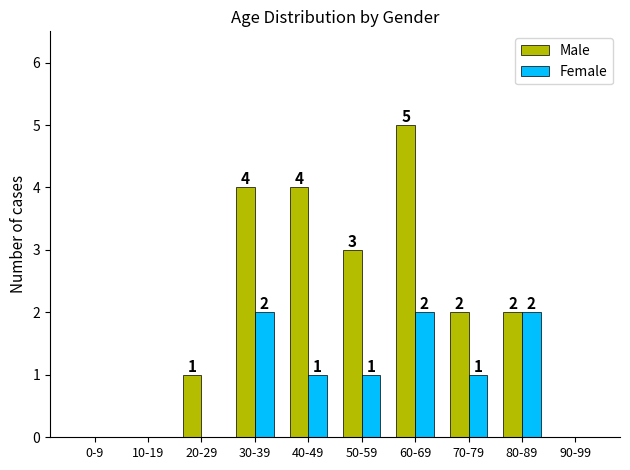

What is the maximum value shown in the chart?

5